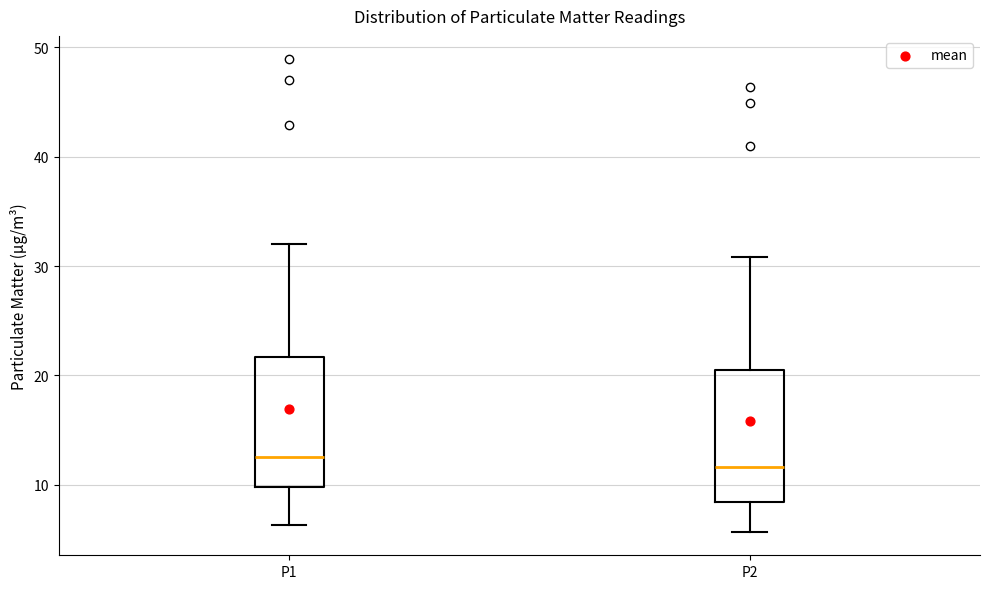

Where does the upper whisker of the box for P1 end on the y-axis? The values are not printed on the chart, so give them approximately, as read against the axis.

32